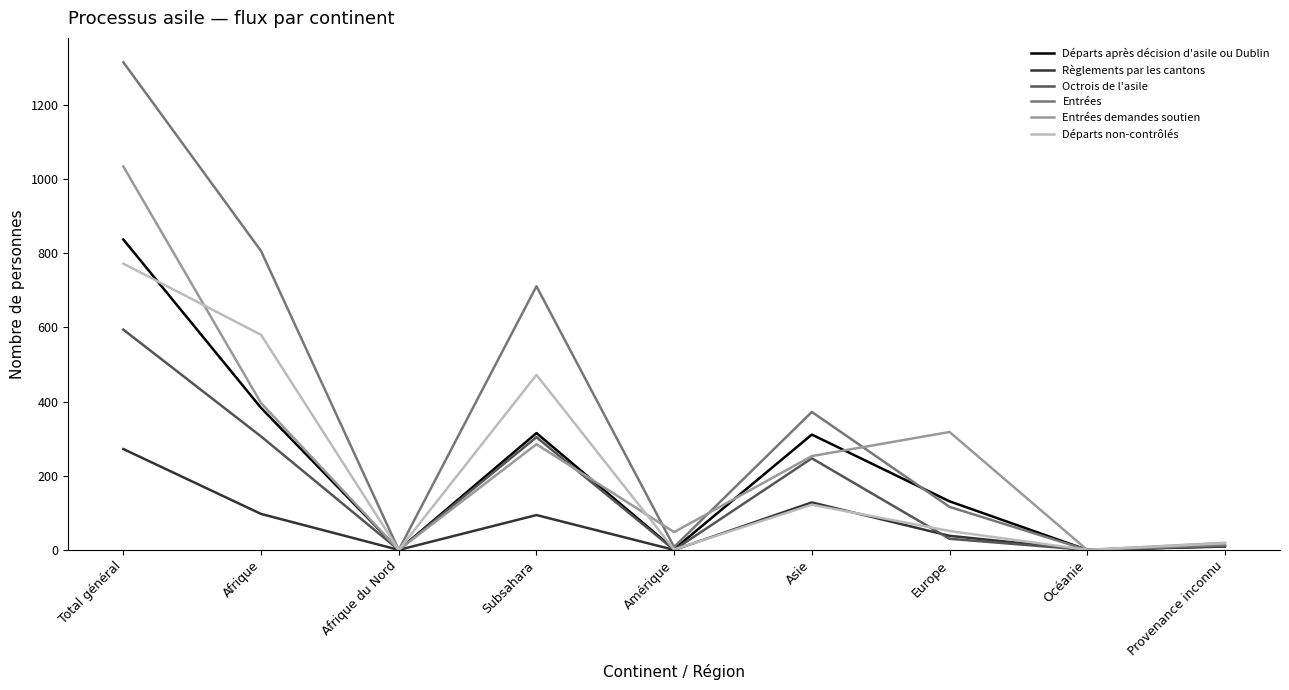

What is the spread (max minus min) of values at Total général?

1043